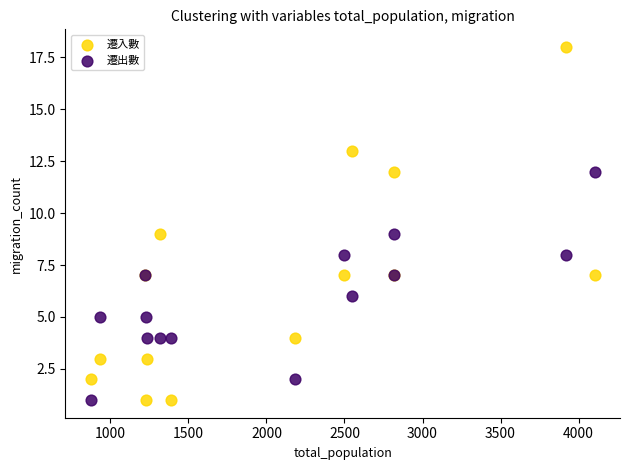

What is the X range (max minus min) for the scatter plot?

3231